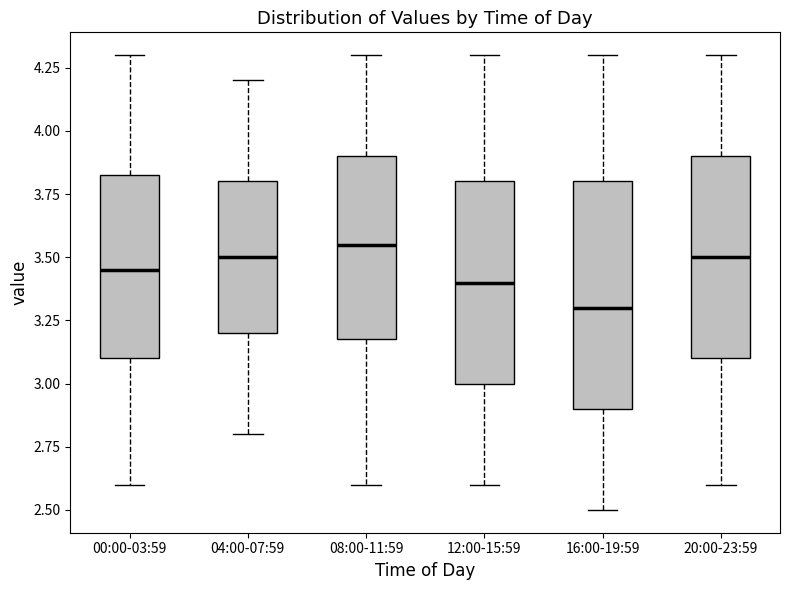

Reading left to right, transcribe this box plot: for each box, give where its median line is, the range the box spans, and where its two whiskers end, as read against the y-axis. The values are not printed on the chart, so give them approximately, as read against the axis.

00:00-03:59: median 3.45, box 3.10 to 3.85, whiskers 2.60 to 4.30
04:00-07:59: median 3.50, box 3.20 to 3.80, whiskers 2.80 to 4.20
08:00-11:59: median 3.55, box 3.20 to 3.90, whiskers 2.60 to 4.30
12:00-15:59: median 3.40, box 3.00 to 3.80, whiskers 2.60 to 4.30
16:00-19:59: median 3.30, box 2.90 to 3.80, whiskers 2.50 to 4.30
20:00-23:59: median 3.50, box 3.10 to 3.90, whiskers 2.60 to 4.30